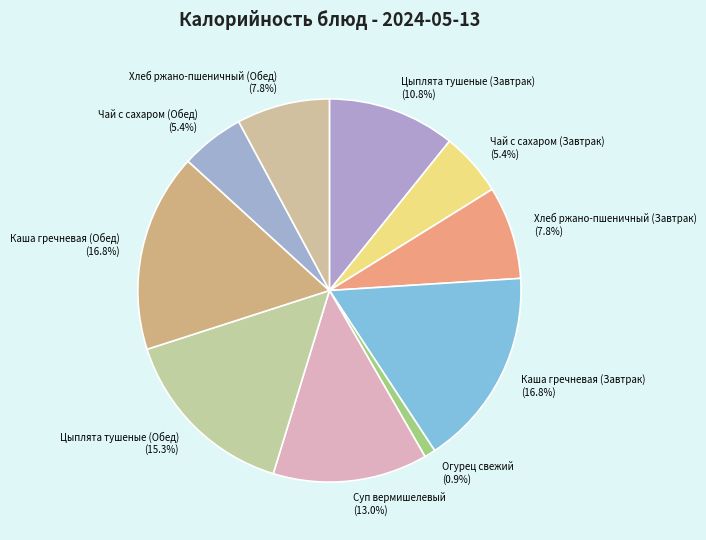

Does any single category account for the majority?

No